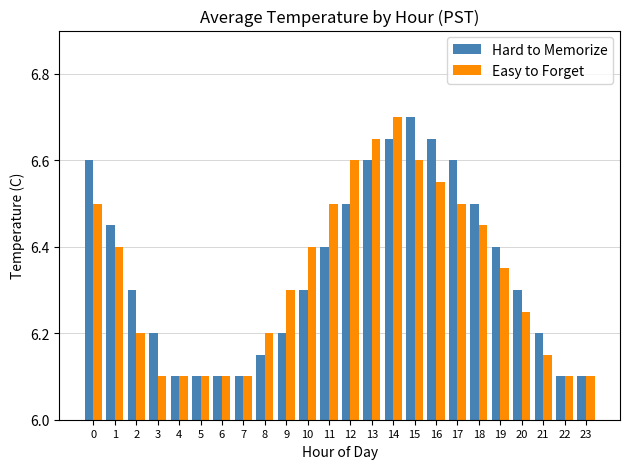

True or false: Hard to Memorize has a value of 6.6 at 0.

True